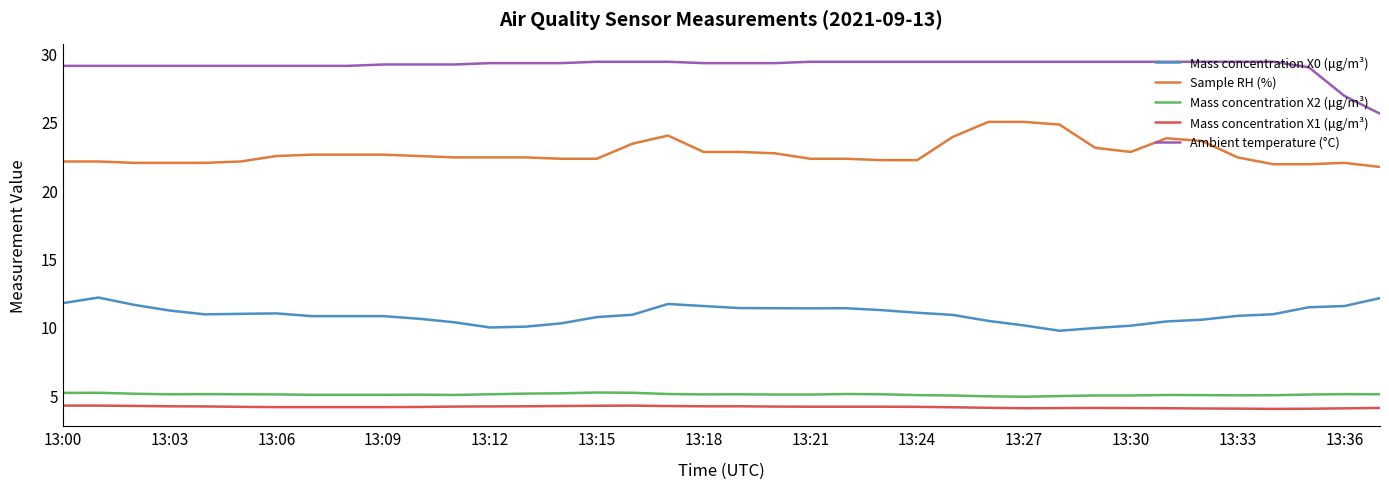

What are all the series names shown in the legend?

Mass concentration X0 (μg/m³), Sample RH (%), Mass concentration X2 (μg/m³), Mass concentration X1 (μg/m³), Ambient temperature (°C)